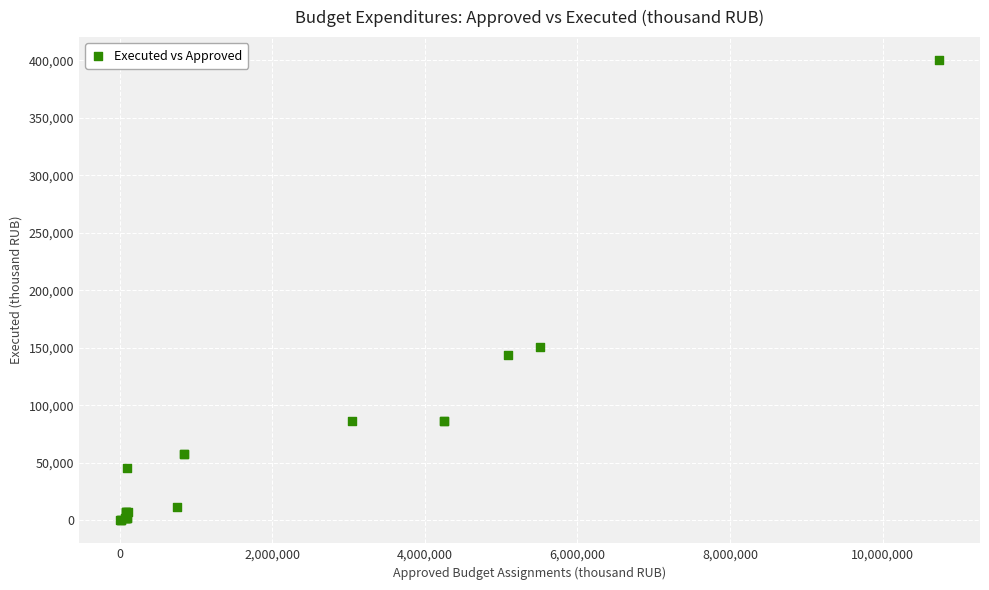

What Y value in the scatter plot is closest to 200212?

150941.3